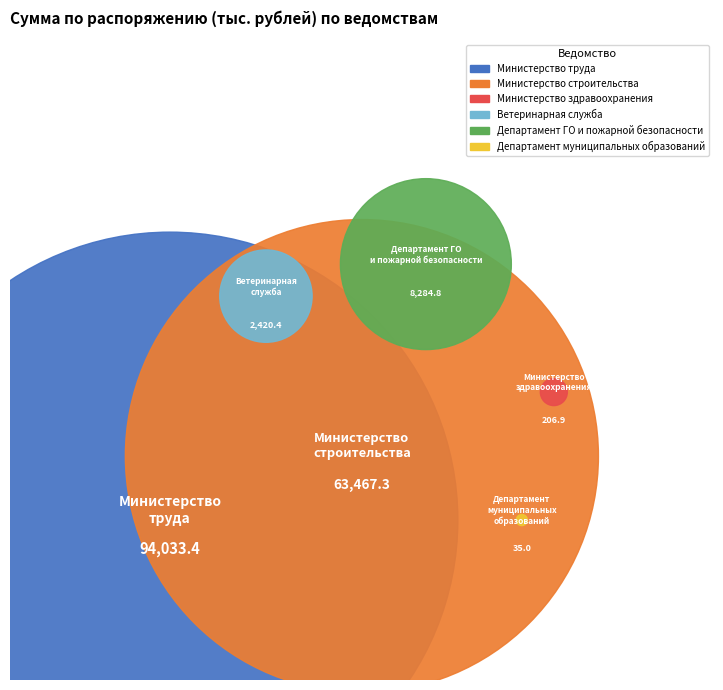

How many segments does this pie chart have?

6